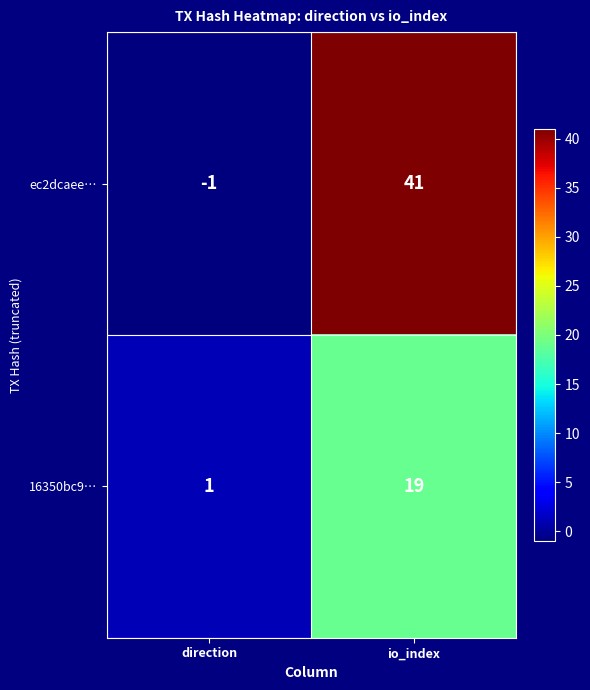

What is the smallest value displayed?

-1